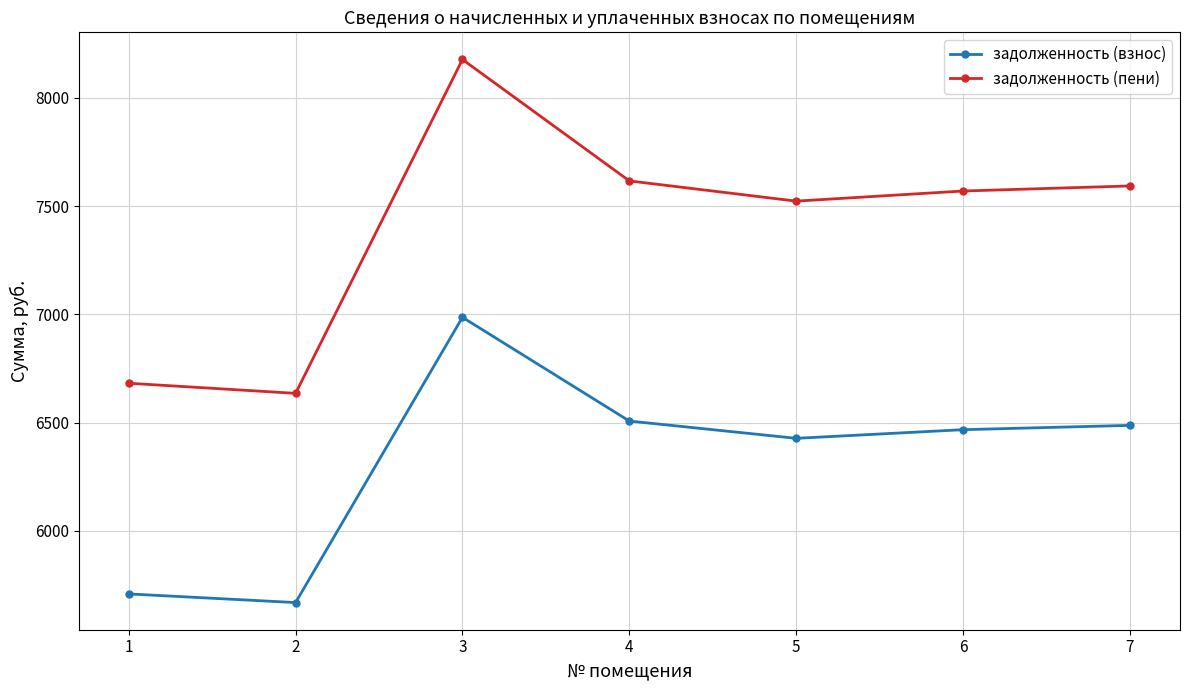

True or false: задолженность (взнос) has a value of 3253.1 at 4.

False